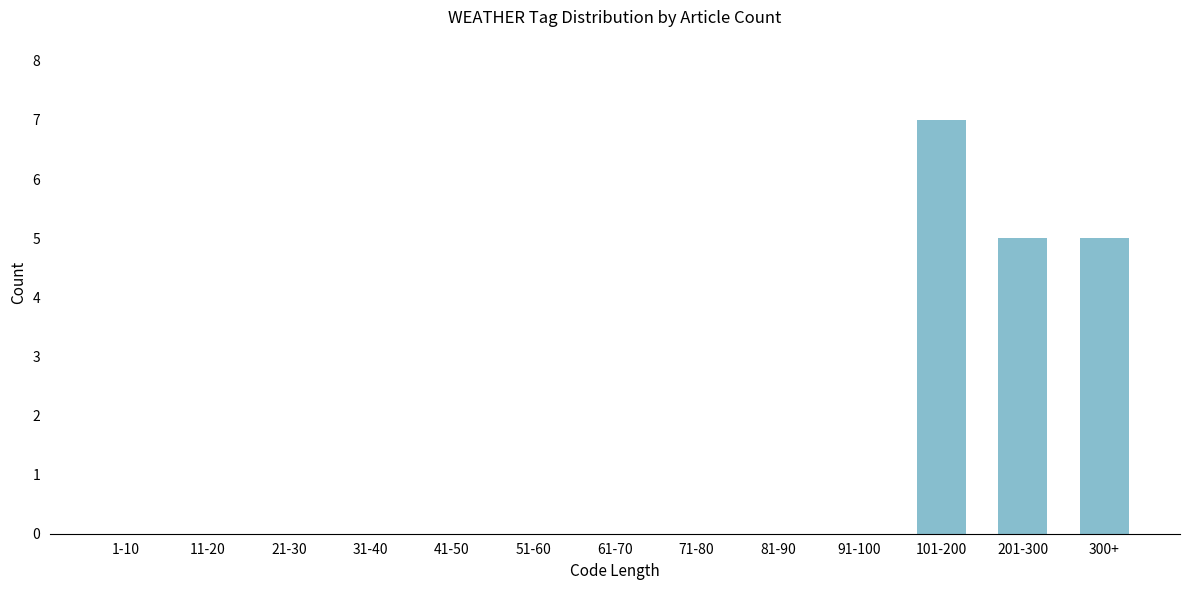

Reading left to right, transcribe all the data shown in this chart.

1-10=0	11-20=0	21-30=0	31-40=0	41-50=0	51-60=0	61-70=0	71-80=0	81-90=0	91-100=0	101-200=7	201-300=5	300+=5